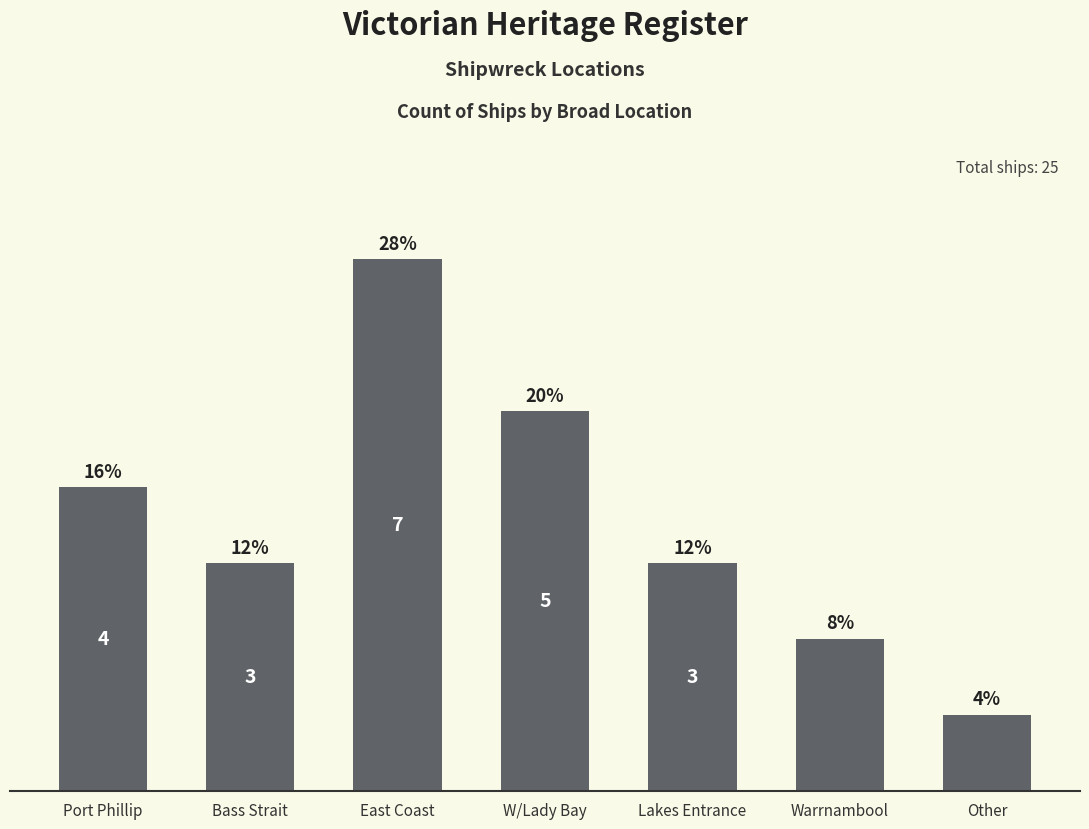

What is the label of the 1st bar from the right?

Other